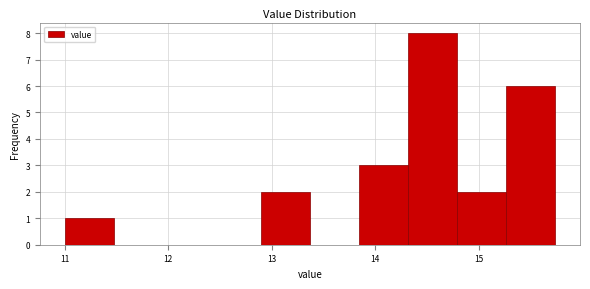

Which range on the x-axis has the tallest bar?

14.3 to 14.8